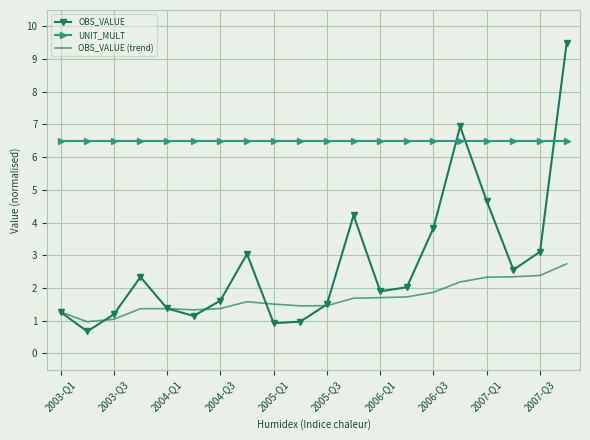

Rank the series by their average value, from highest to lowest.

UNIT_MULT, OBS_VALUE, OBS_VALUE (trend)